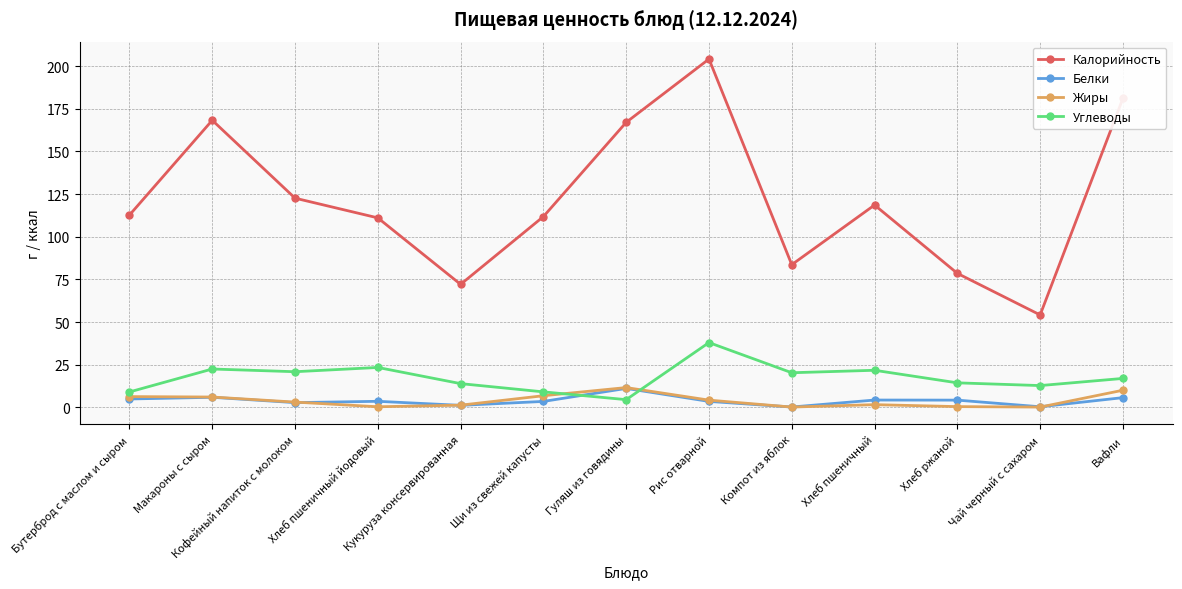

Which series has the largest total across all categories?

Калорийность